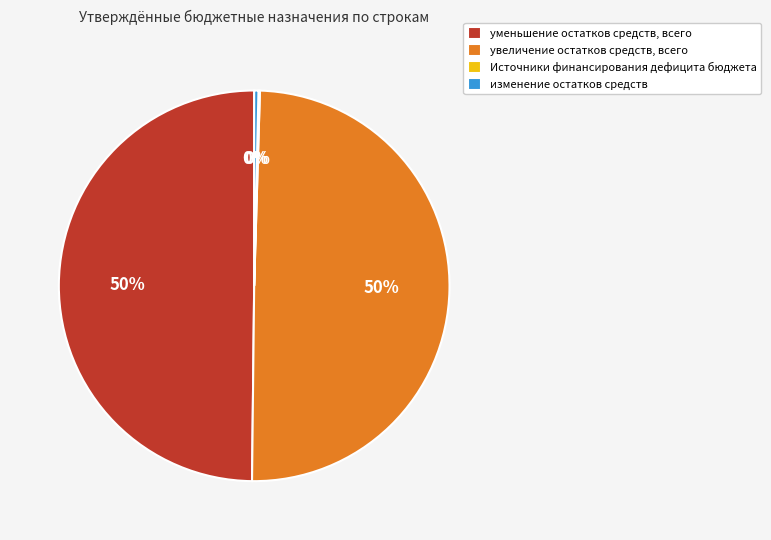

To the nearest percent, what is the average slice percentage?

25%